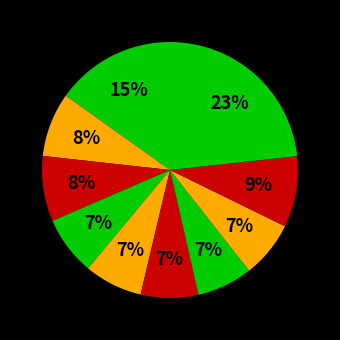

How many slices are in this pie chart?

10